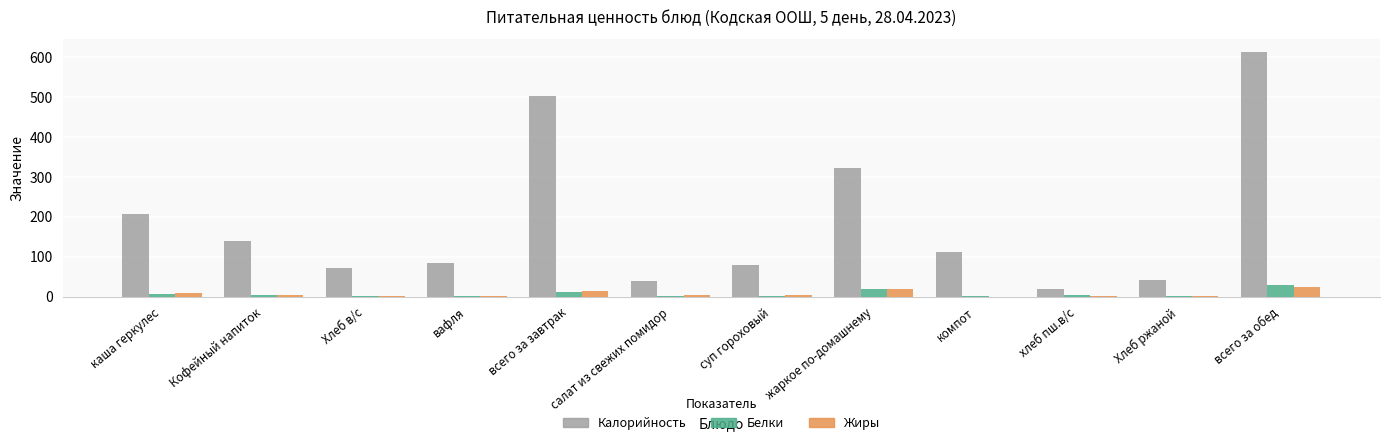

What is the difference between the Белки values at салат из свежих помидор and суп гороховый?

1.3